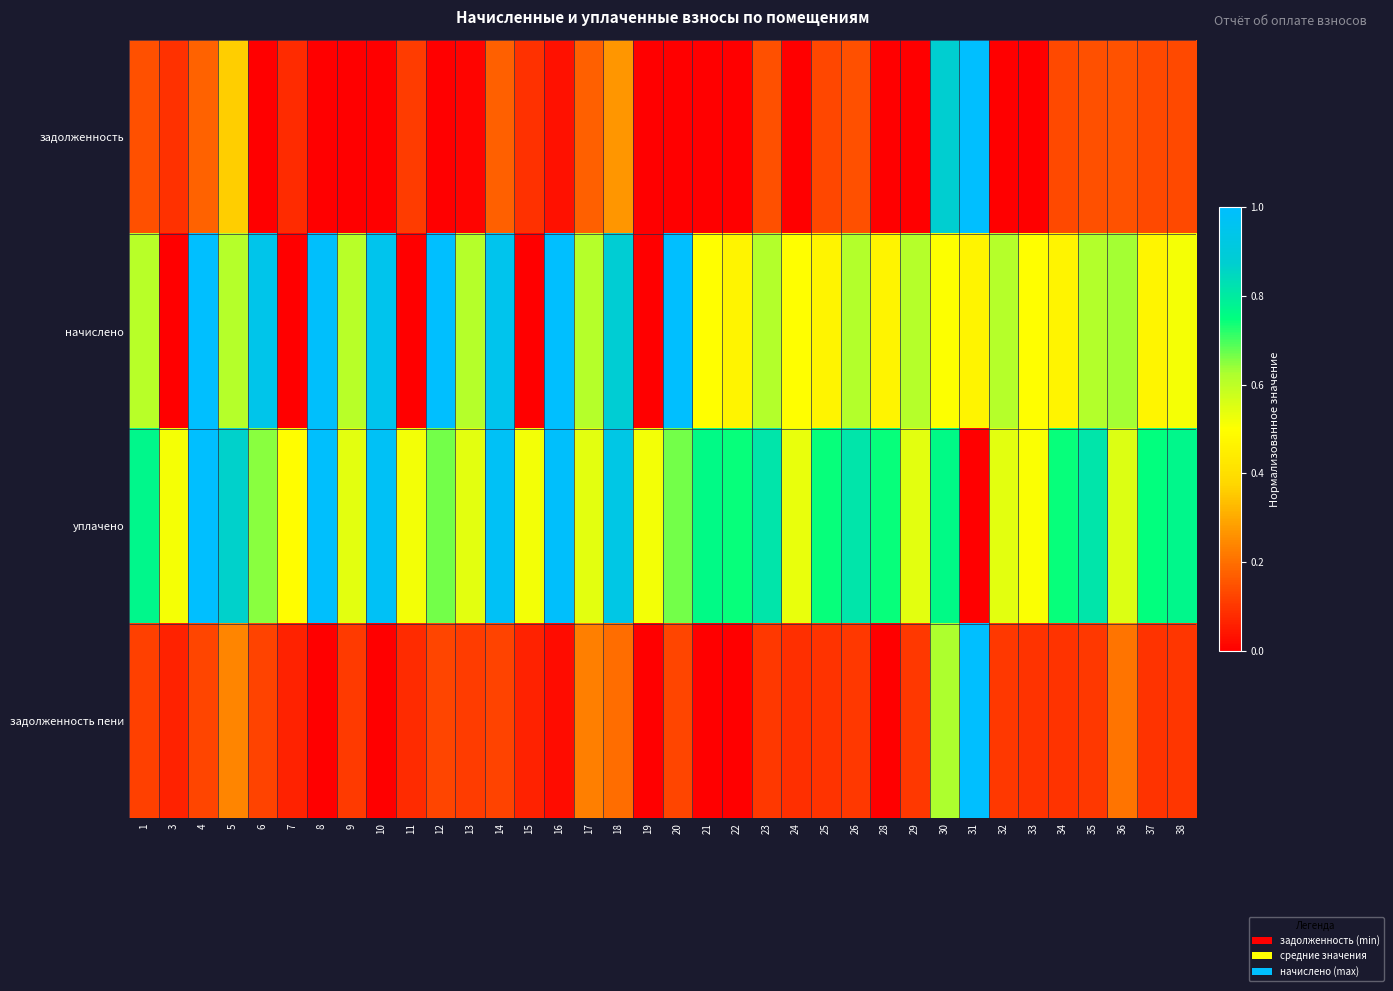

Reading left to right, list all the values displayed in this chart.

задолженность: 1=0.1	3=0.1	4=0.2	5=0.4	6=0.0	7=0.1	8=0.0	9=0.0	10=0.0	11=0.1	12=0.0	13=0.0	14=0.2	15=0.1	16=0.0	17=0.2	18=0.3	19=0.0	20=0.0	21=0.0	22=0.0	23=0.1	24=0.0	25=0.1	26=0.1	28=0.0	29=0.0	30=0.9	31=1.0	32=0.0	33=0.0	34=0.1	35=0.1	36=0.1	37=0.1	38=0.1
начислено: 1=0.6	3=0.0	4=1.0	5=0.6	6=0.9	7=0.0	8=1.0	9=0.6	10=1.0	11=0.0	12=1.0	13=0.6	14=1.0	15=0.0	16=1.0	17=0.6	18=0.9	19=0.0	20=1.0	21=0.5	22=0.5	23=0.6	24=0.5	25=0.5	26=0.6	28=0.5	29=0.6	30=0.5	31=0.5	32=0.6	33=0.5	34=0.5	35=0.6	36=0.6	37=0.5	38=0.5
уплачено: 1=0.8	3=0.5	4=1.0	5=0.9	6=0.6	7=0.5	8=1.0	9=0.5	10=1.0	11=0.5	12=0.7	13=0.5	14=1.0	15=0.5	16=1.0	17=0.5	18=0.9	19=0.5	20=0.7	21=0.8	22=0.7	23=0.8	24=0.5	25=0.7	26=0.8	28=0.7	29=0.5	30=0.8	31=0.0	32=0.5	33=0.5	34=0.7	35=0.8	36=0.6	37=0.7	38=0.8
задолженность пени: 1=0.1	3=0.1	4=0.1	5=0.2	6=0.1	7=0.1	8=0.0	9=0.1	10=0.0	11=0.1	12=0.1	13=0.1	14=0.1	15=0.1	16=0.0	17=0.2	18=0.2	19=0.0	20=0.1	21=0.0	22=0.0	23=0.1	24=0.1	25=0.1	26=0.1	28=0.0	29=0.1	30=0.6	31=1.0	32=0.1	33=0.1	34=0.1	35=0.1	36=0.2	37=0.1	38=0.1